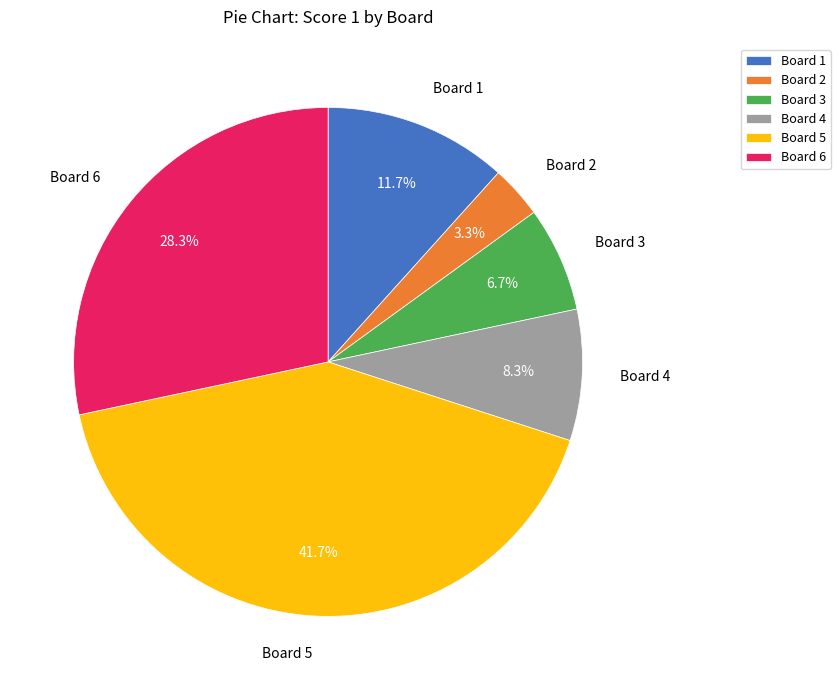

To the nearest percent, what is the average slice percentage?

17%